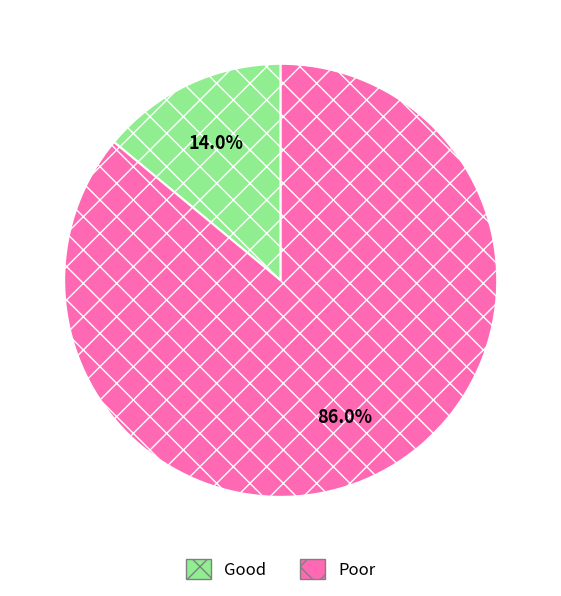

To the nearest percent, what is the difference between the largest and smallest slice percentages?

72%